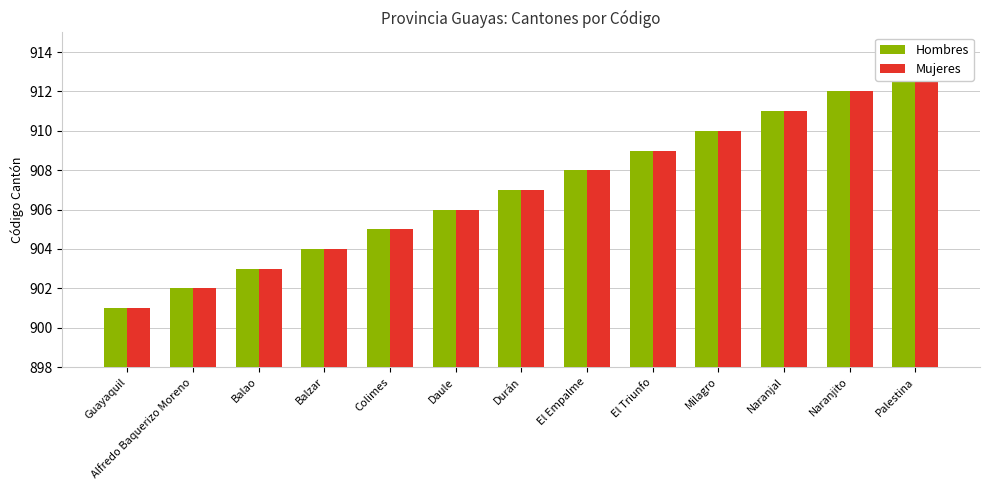

At Naranjito, list the series in order from smallest to largest.

Hombres, Mujeres